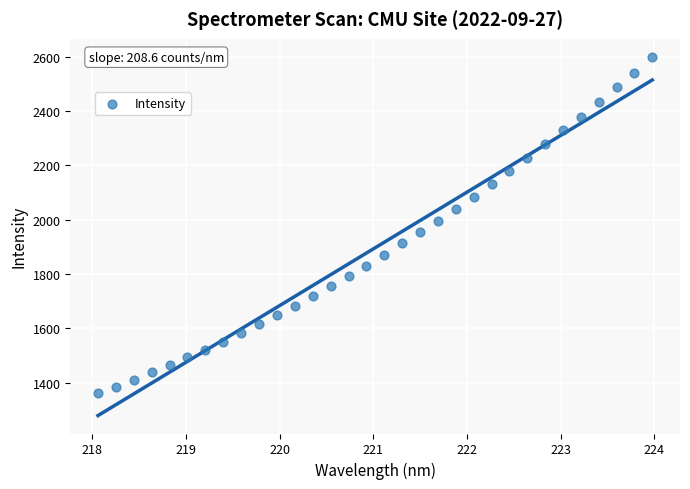

What is the range of Y values (max minus min)?

1238.5